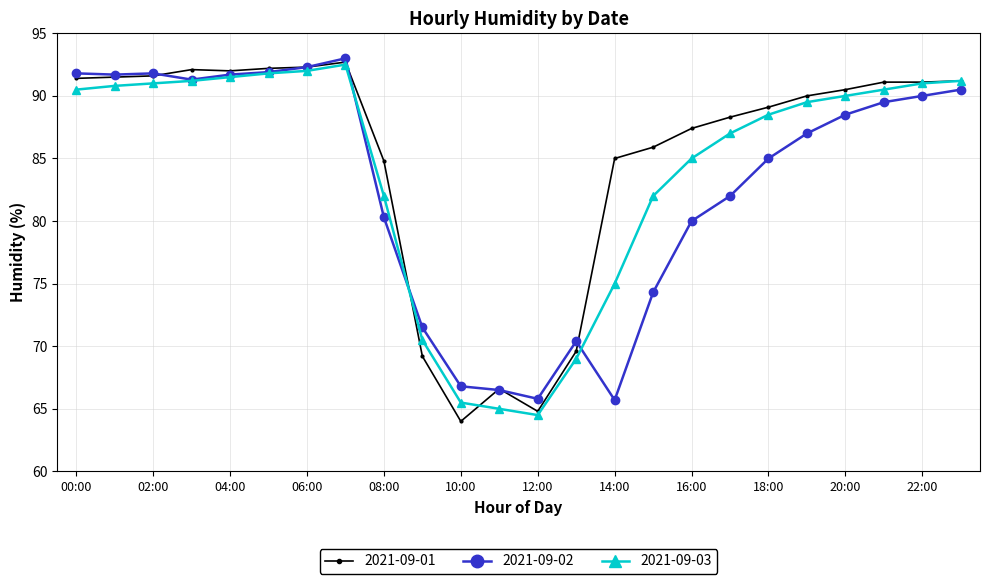

Which series has the widest spread of values?

2021-09-01